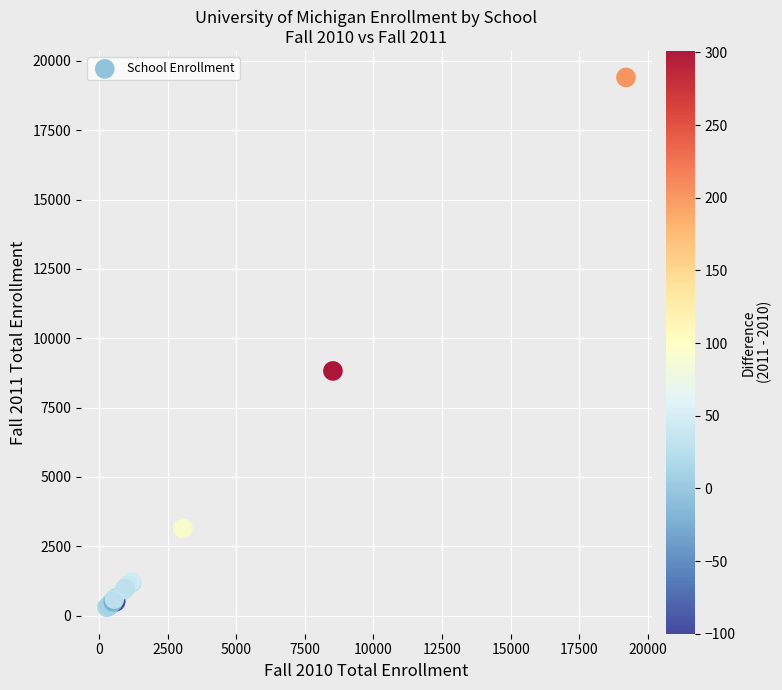

What Y value in the scatter plot is closest to 9854?

8823